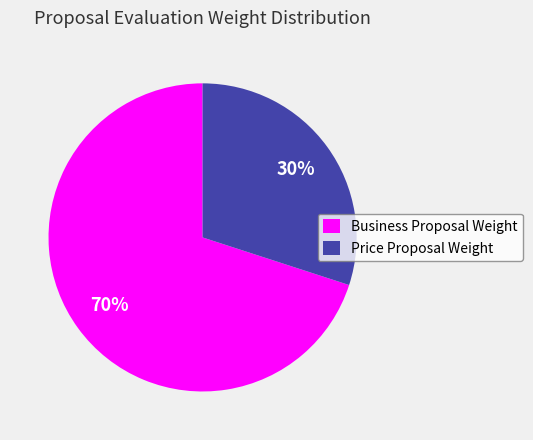

Which has a higher value, Business Proposal Weight or Price Proposal Weight?

Business Proposal Weight